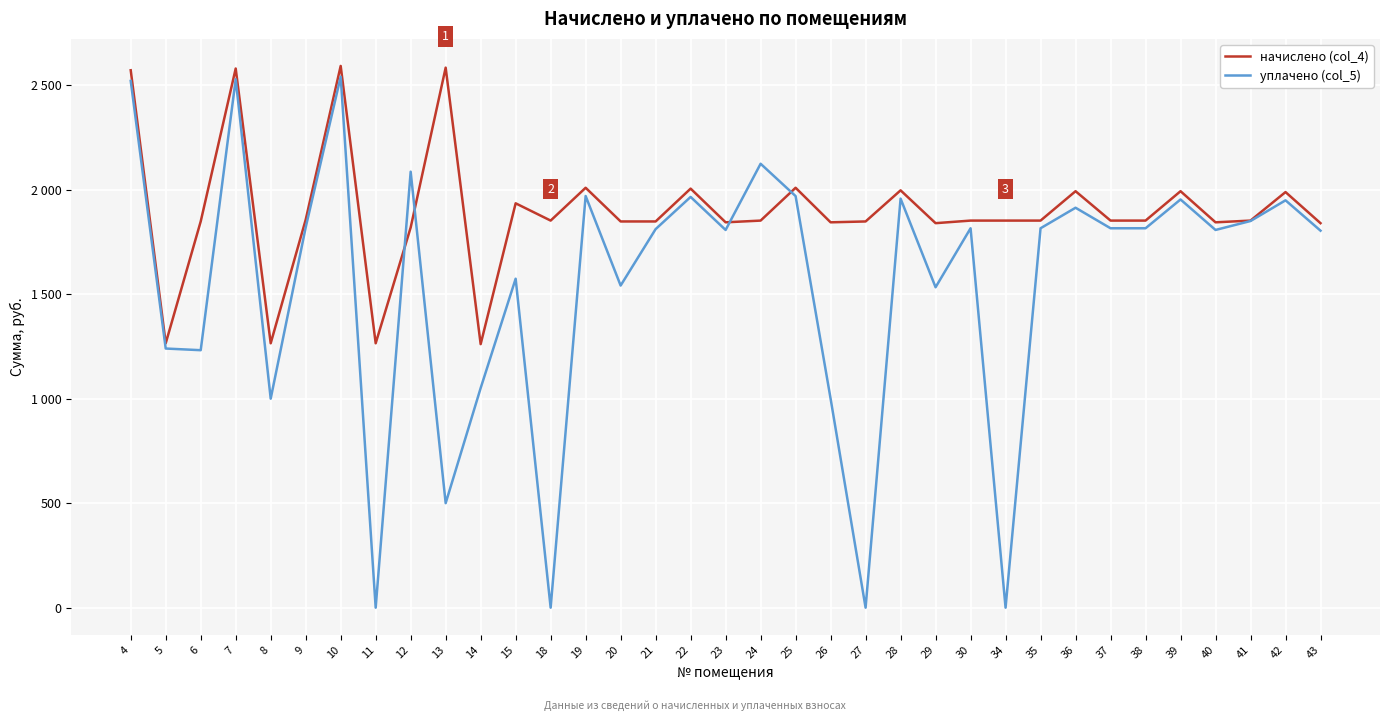

At which category is the sum across all series the highest?

10